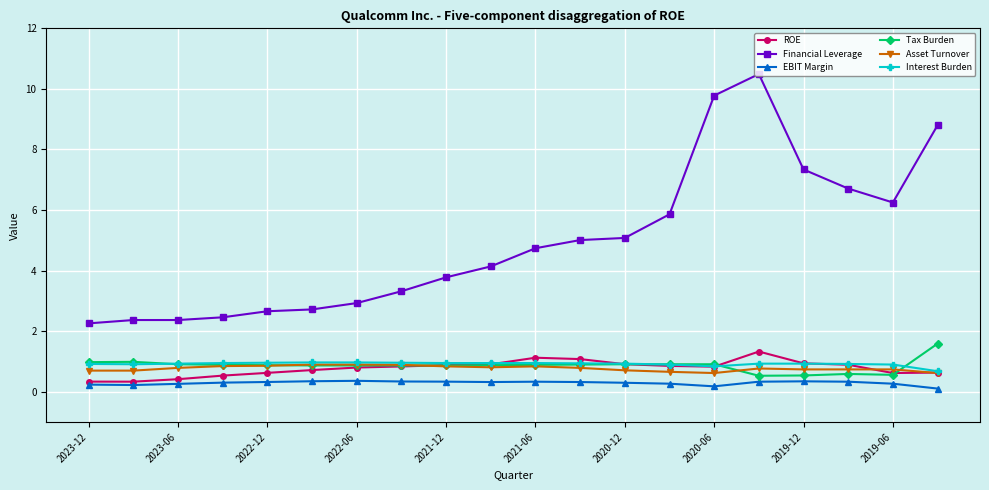

True or false: EBIT Margin has more than 2 interior local peaks.

True